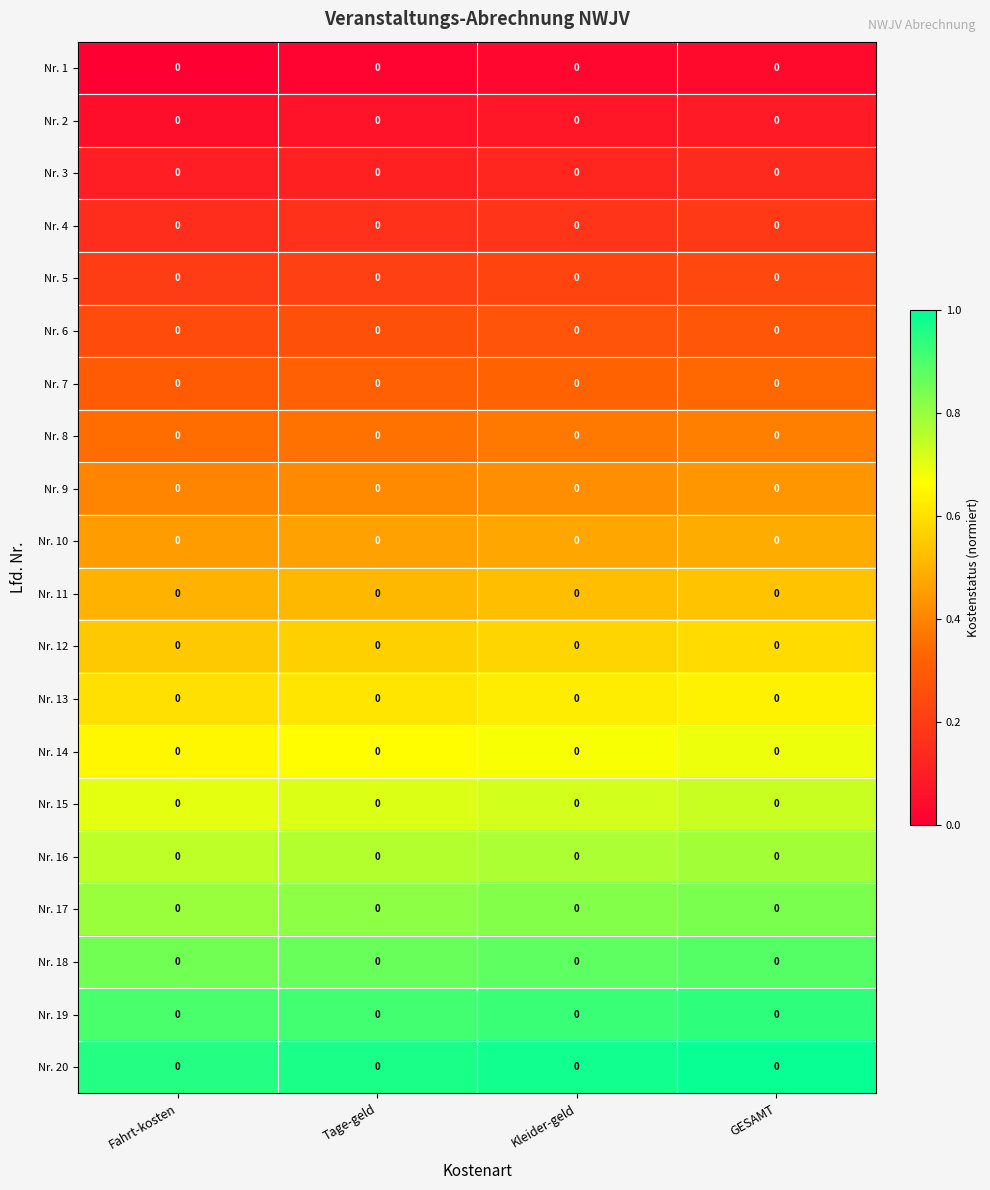

The value of Nr. 18 at Tage-geld is 1.2. True or false?

False